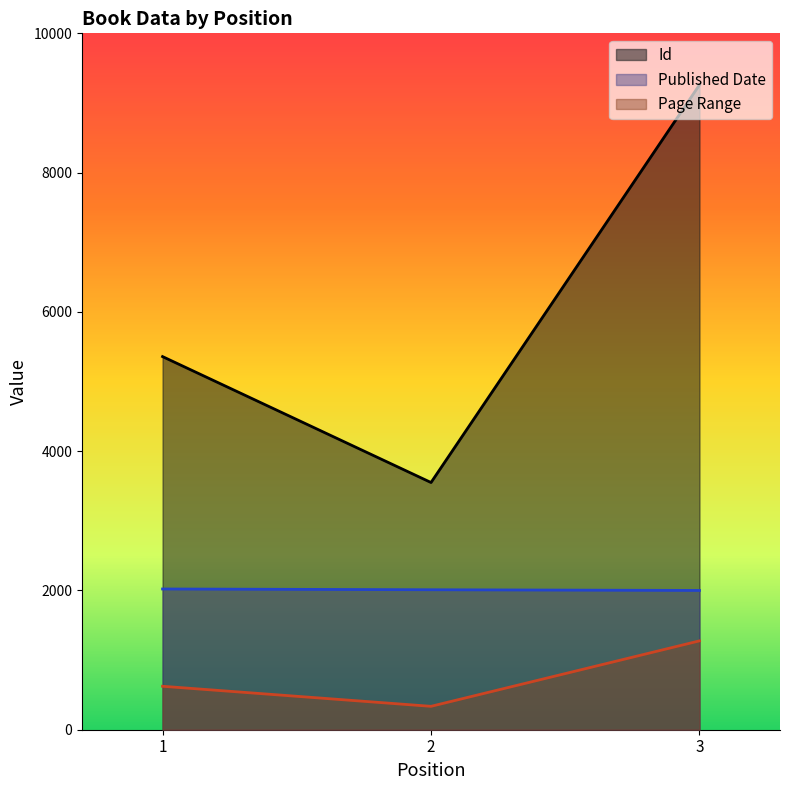

Does the chart display data point markers on the line(s)?

No